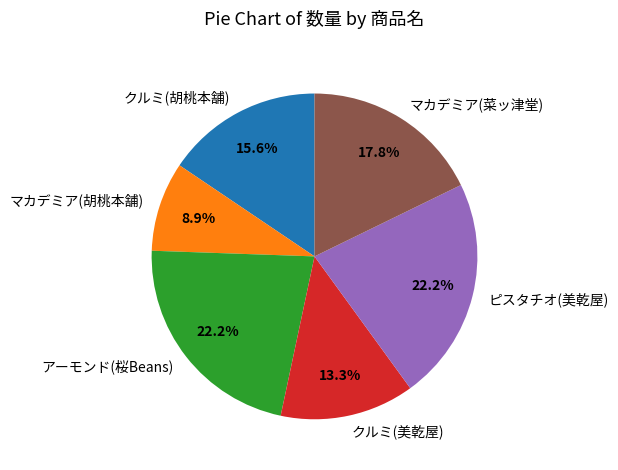

Is there a majority slice in this chart?

No